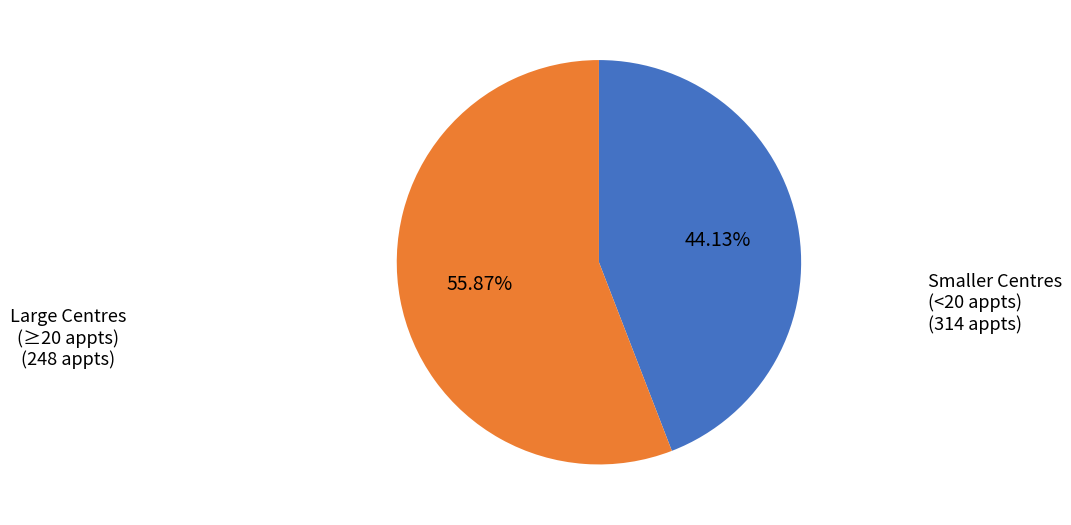

Is there a majority slice in this chart?

Yes